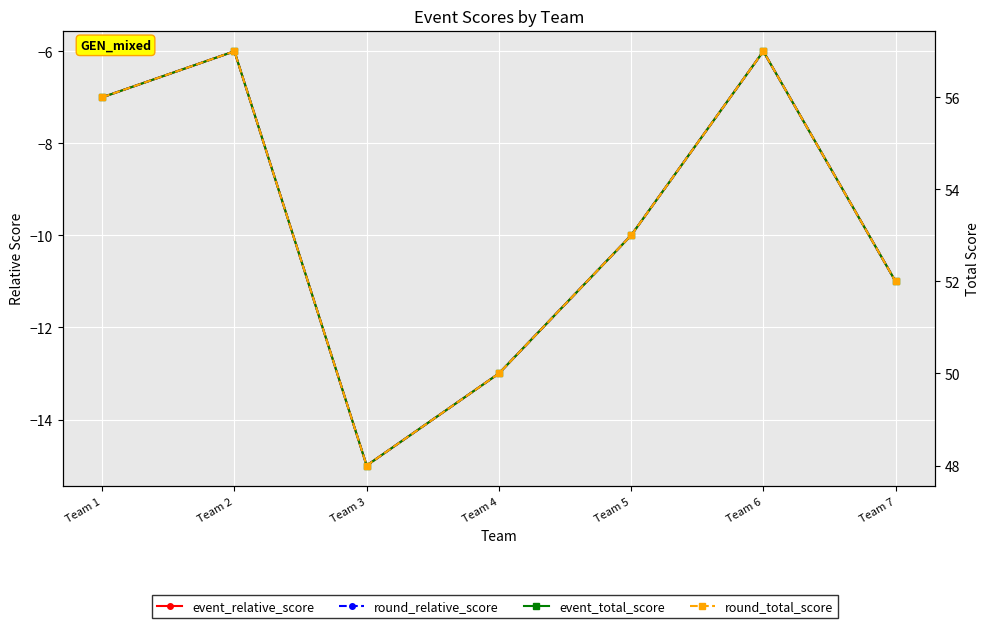

Between Team 5 and Team 6, which is larger?

Team 6